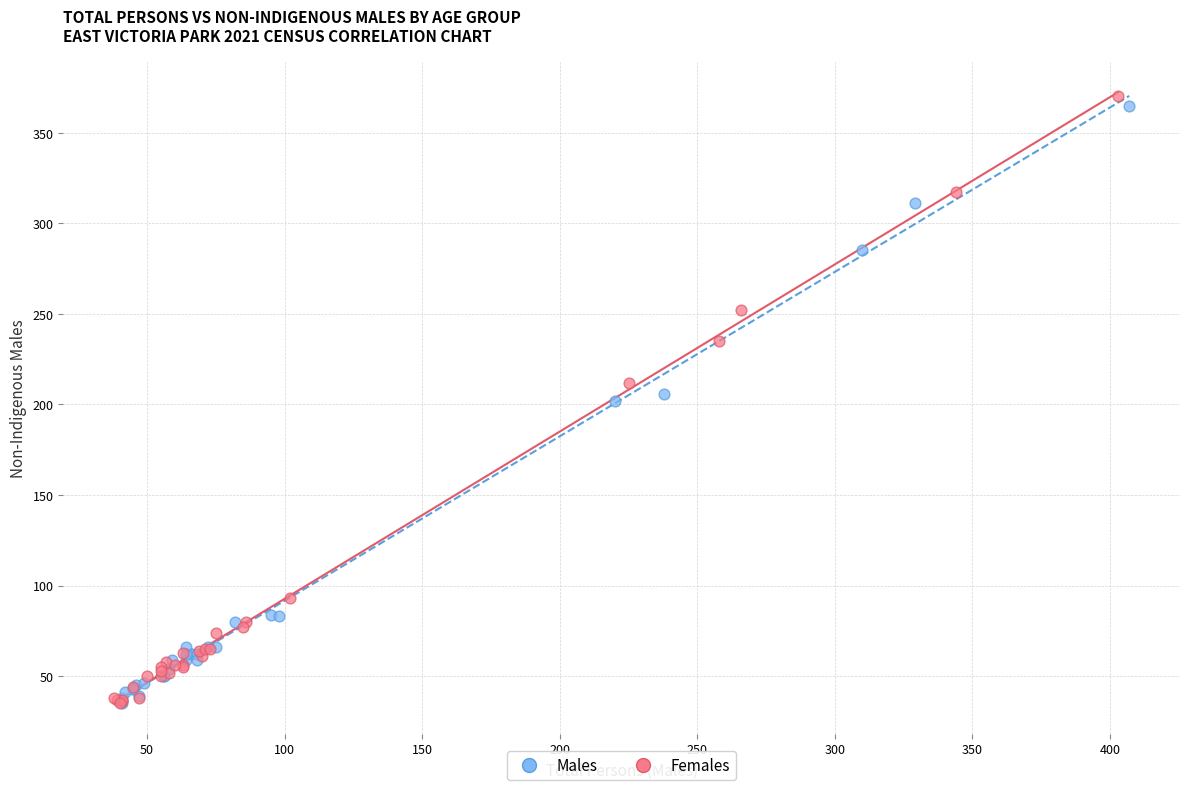

Which series has the widest spread of Y values?

Females